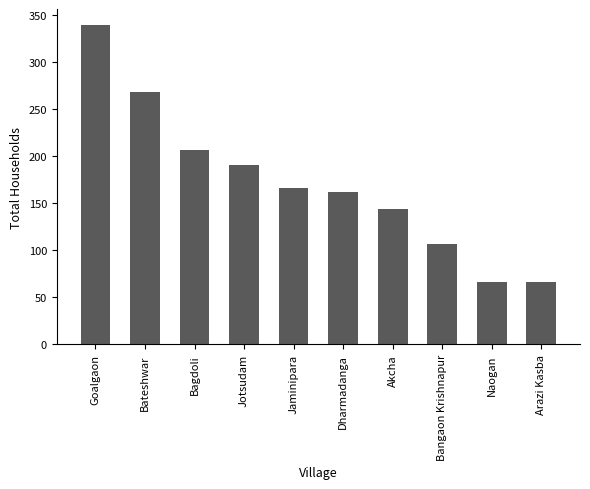

Is it true that the value at Bagdoli is 206?

True